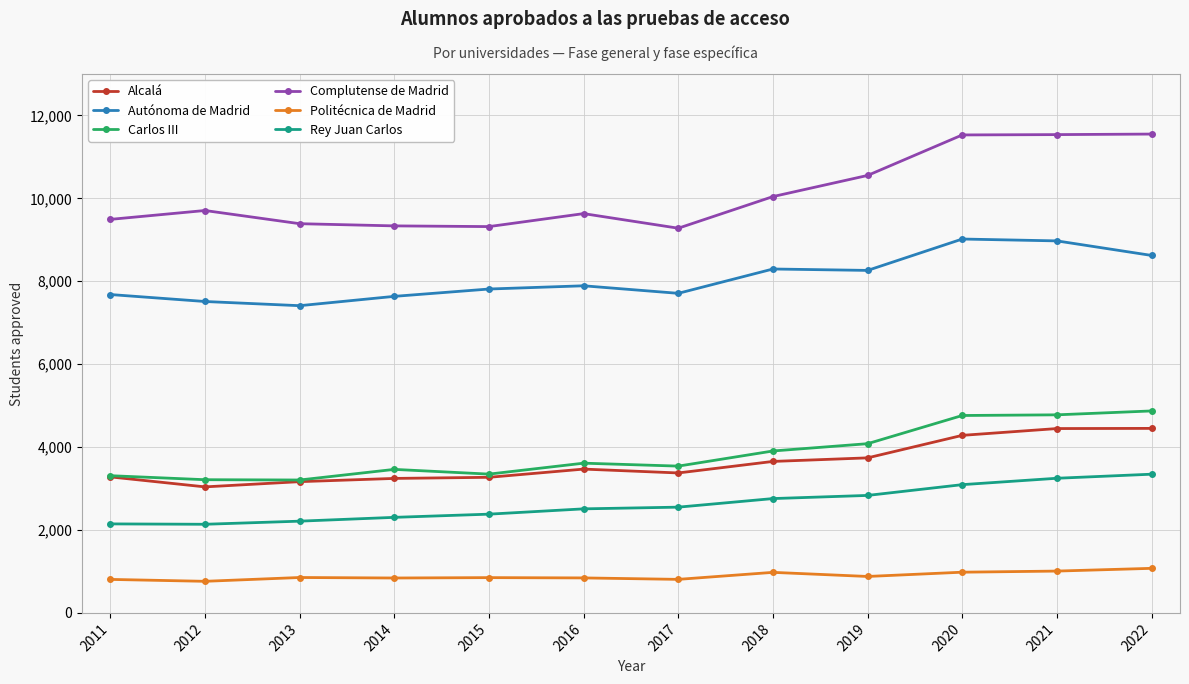

Is the value of Autónoma de Madrid at 2021 greater than the value of Carlos III at 2015?

Yes